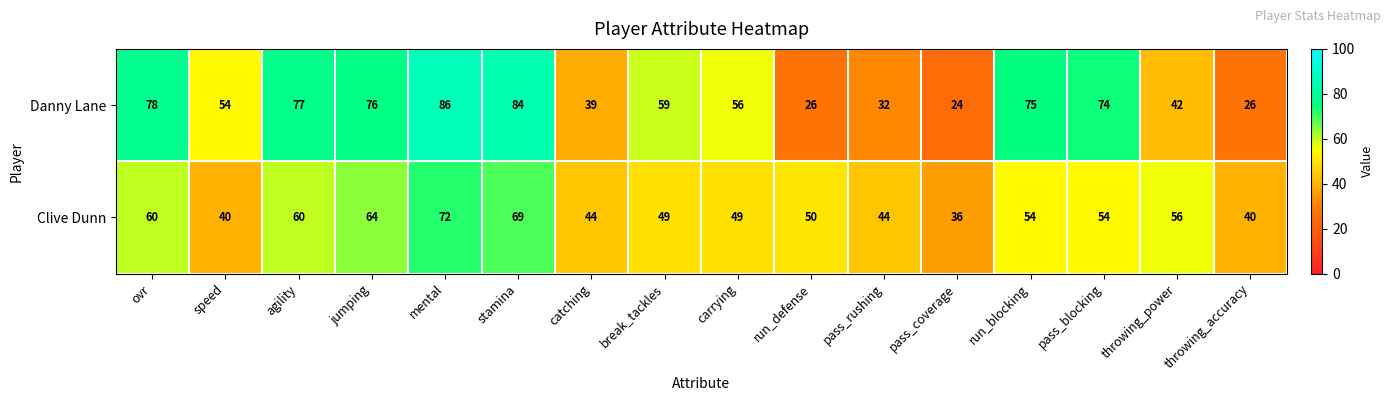

The value of Clive Dunn at carrying is 66. True or false?

False